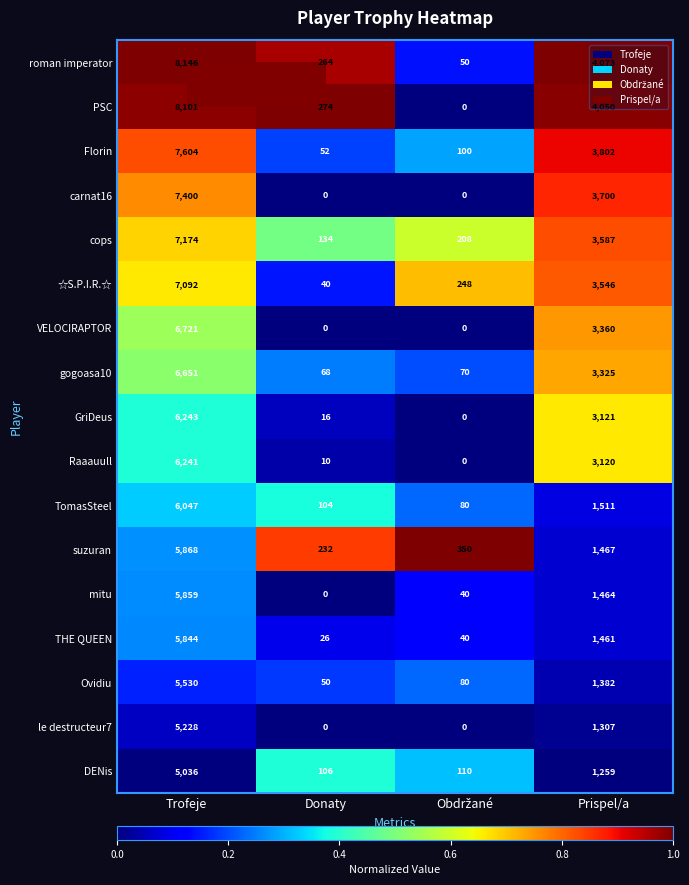

List the series in order of their peak value, highest first.

roman imperator, PSC, Florin, carnat16, cops, ☆S.P.I.R.☆, VELOCIRAPTOR, gogoasa10, GriDeus, Raaauull, TomasSteel, suzuran, mitu, THE QUEEN, Ovidiu, le destructeur7, DENis